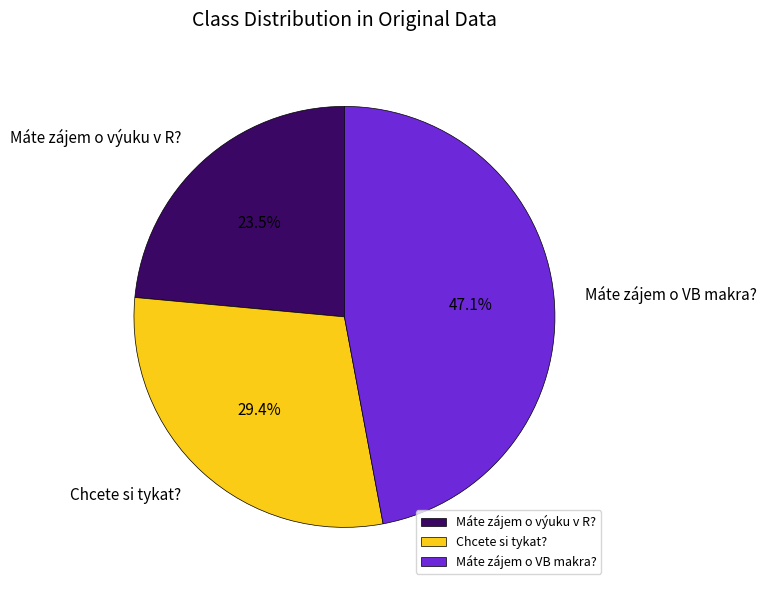

Which has a higher value, Máte zájem o VB makra? or Máte zájem o výuku v R??

Máte zájem o VB makra?